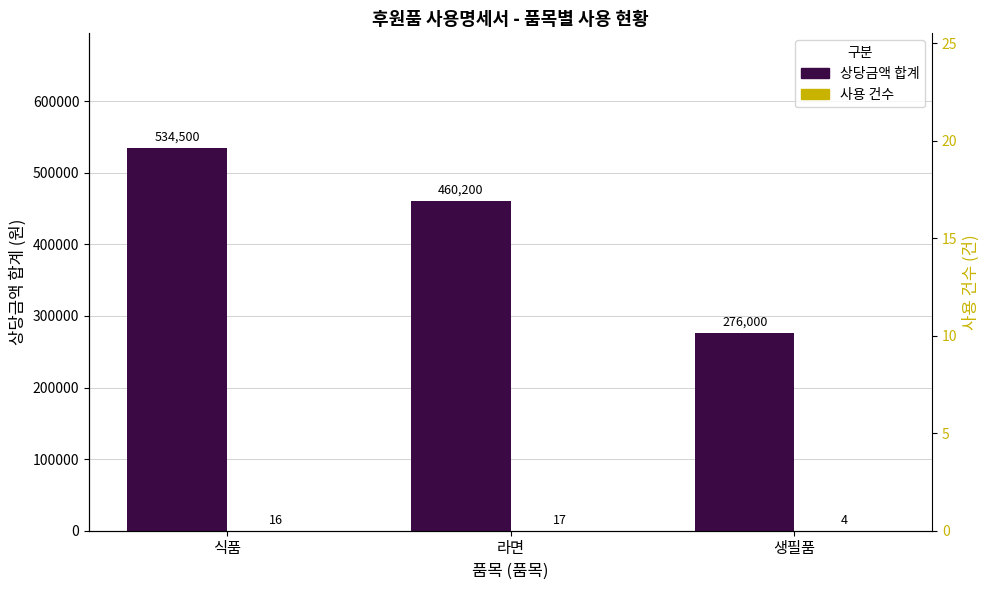

What is the difference between the maximum and minimum values in the 상당금액 합계 series?

258500